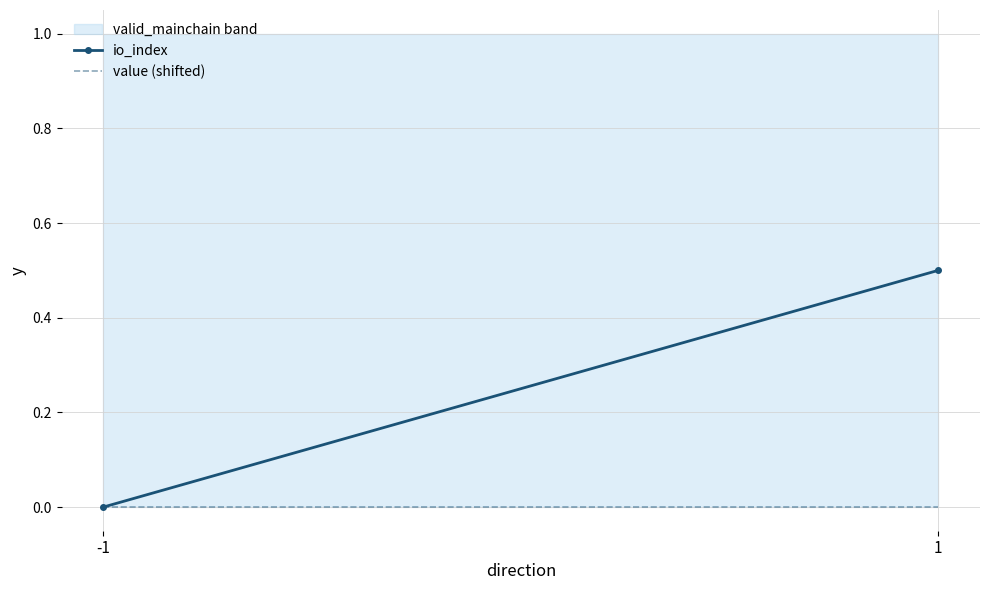

Reading left to right, transcribe all the data shown in this chart.

io_index: -1=0.0	1=0.5
value (shifted): -1=0.0	1=0.0